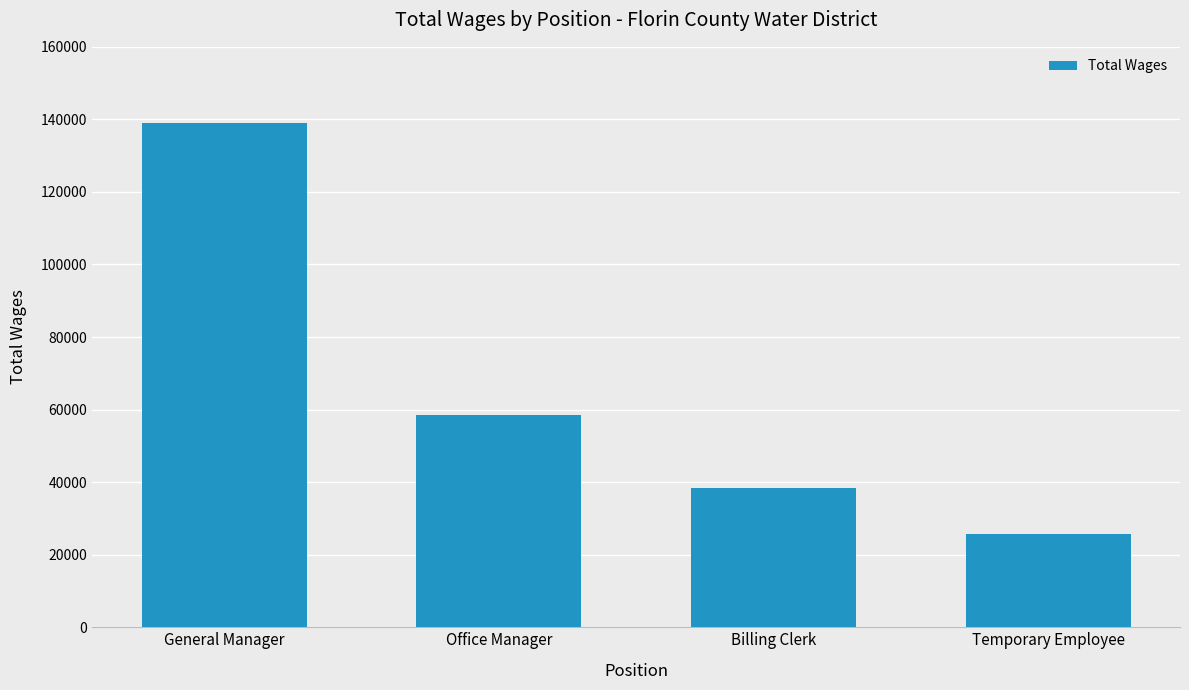

What is the ratio of the value at Billing Clerk to the value at General Manager?

0.3